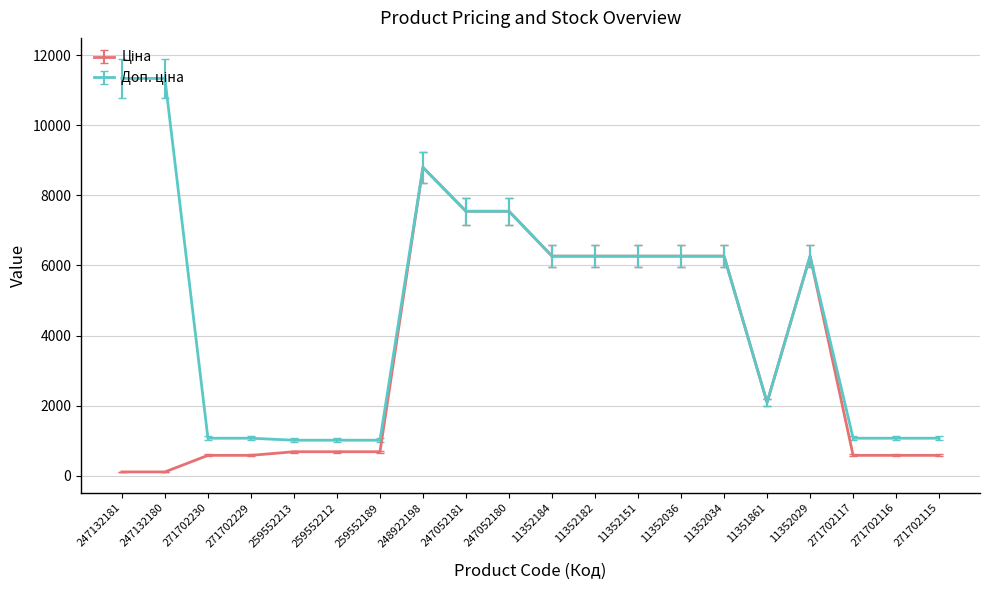

At which category is the sum across all series the highest?

248922198